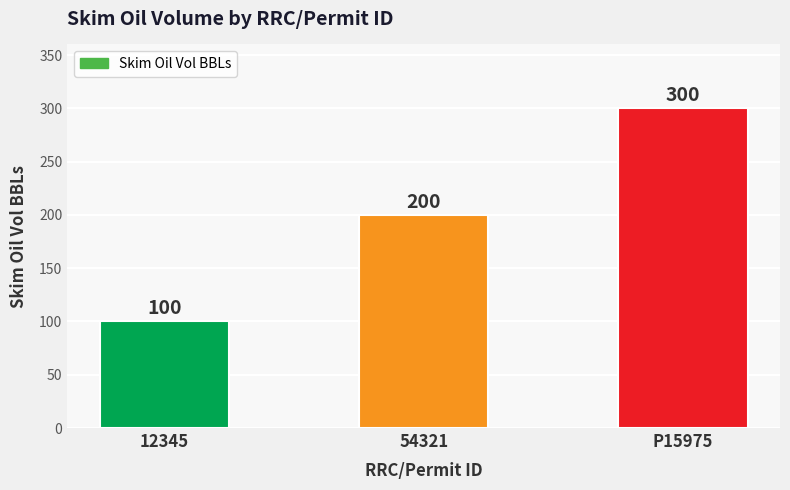

List the labels in order of value, smallest first.

12345, 54321, P15975